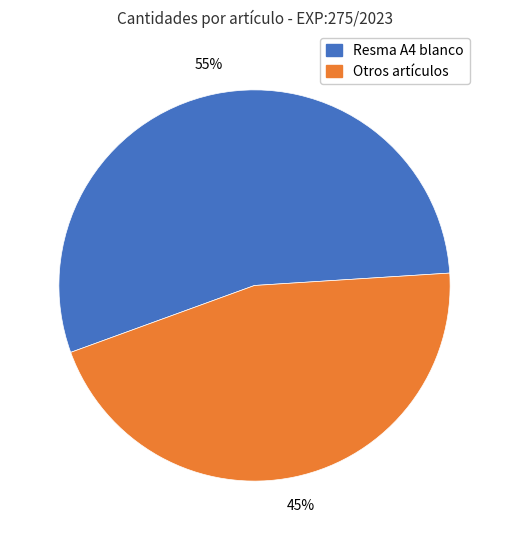

How many segments does this pie chart have?

2